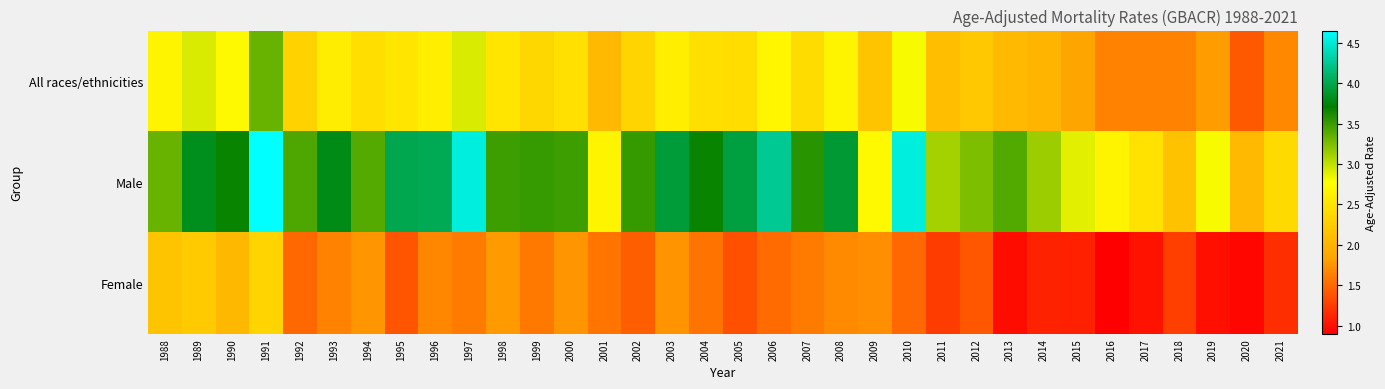

What is the total value across all series at 1994?

7.6